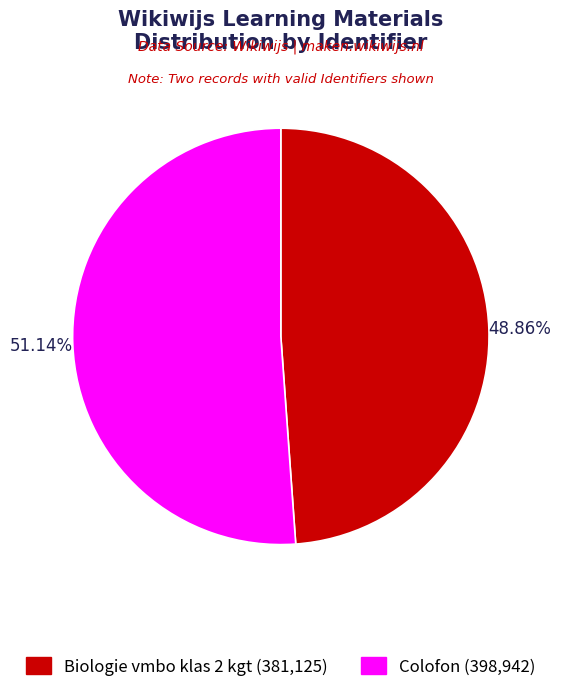

Between Colofon (398,942) and Biologie vmbo klas 2 kgt (381,125), which is larger?

Colofon (398,942)